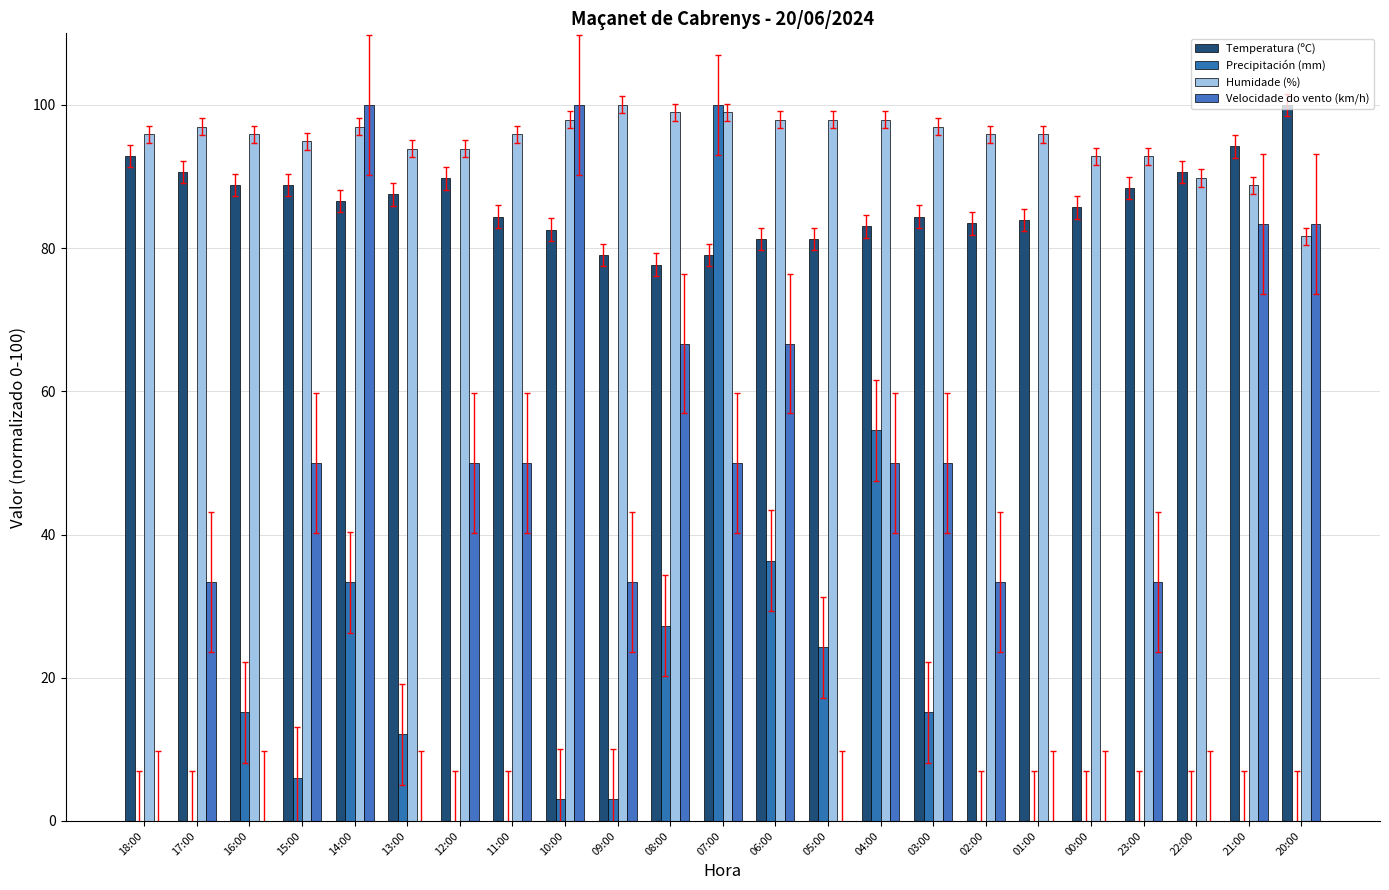

What are all the series names shown in the legend?

Temperatura (ºC), Precipitación (mm), Humidade (%), Velocidade do vento (km/h)